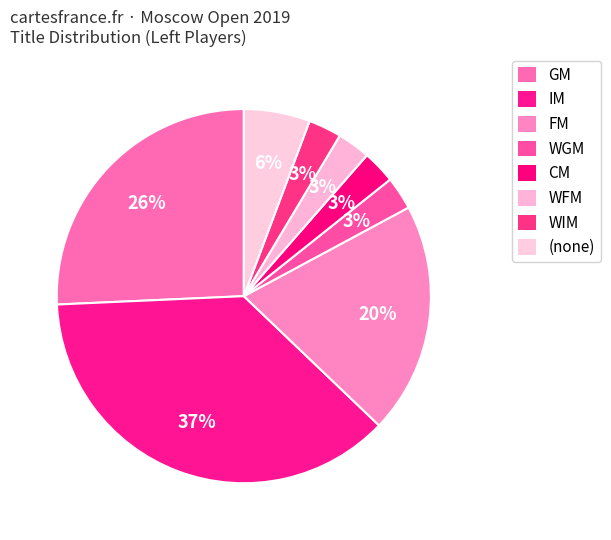

Does WFM represent more than half of the total?

No